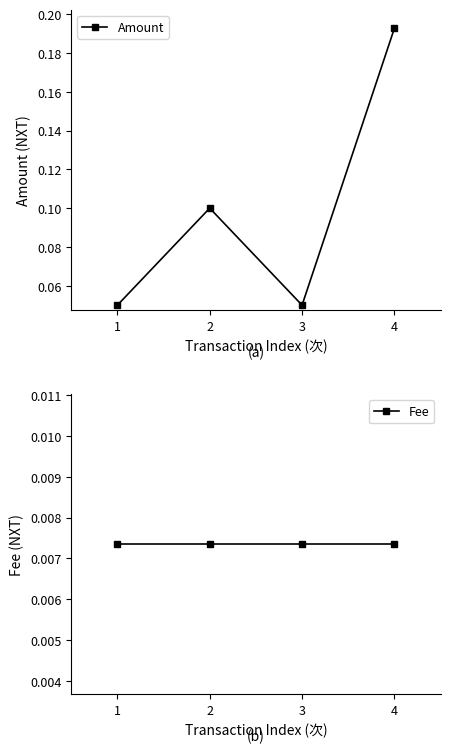

True or false: Fee has more than 2 points higher than both neighbors.

False